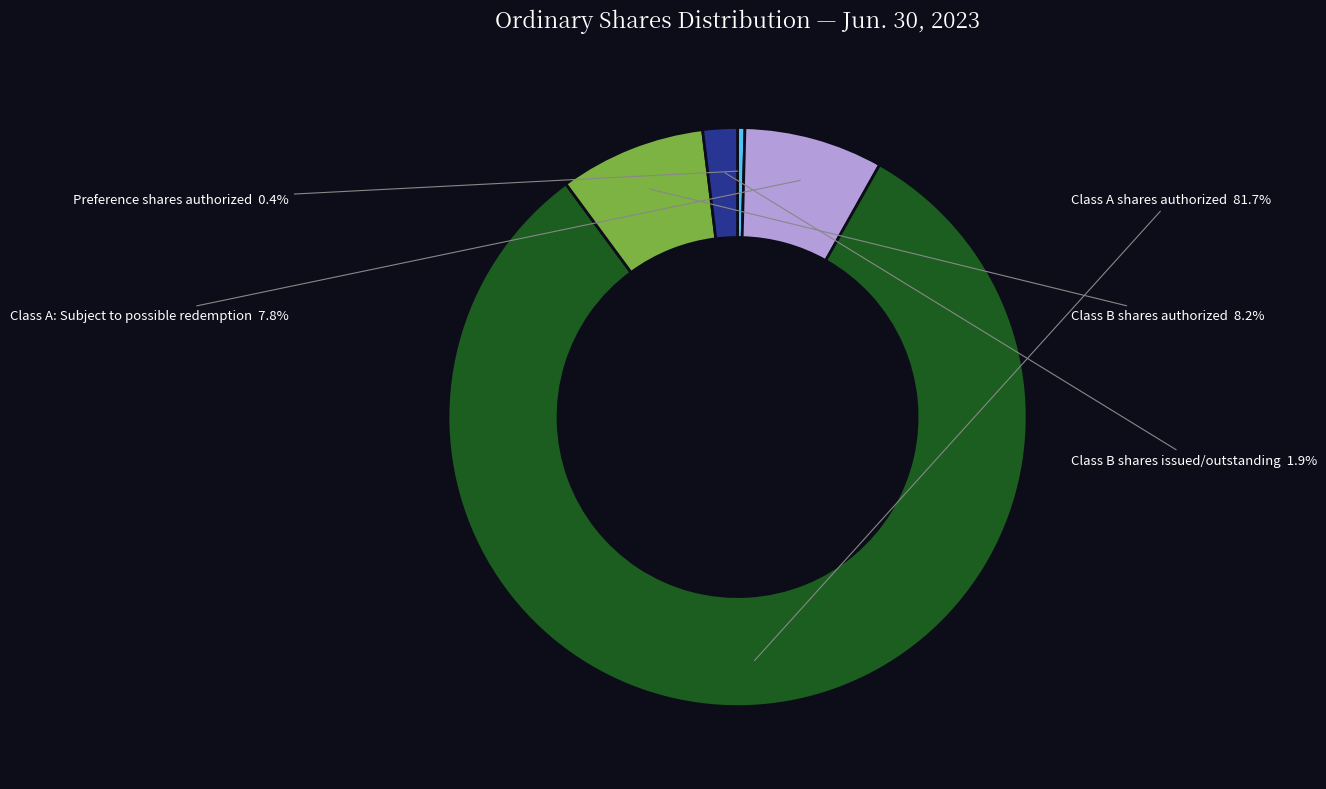

What is the smallest slice in the pie chart?

Preference shares authorized